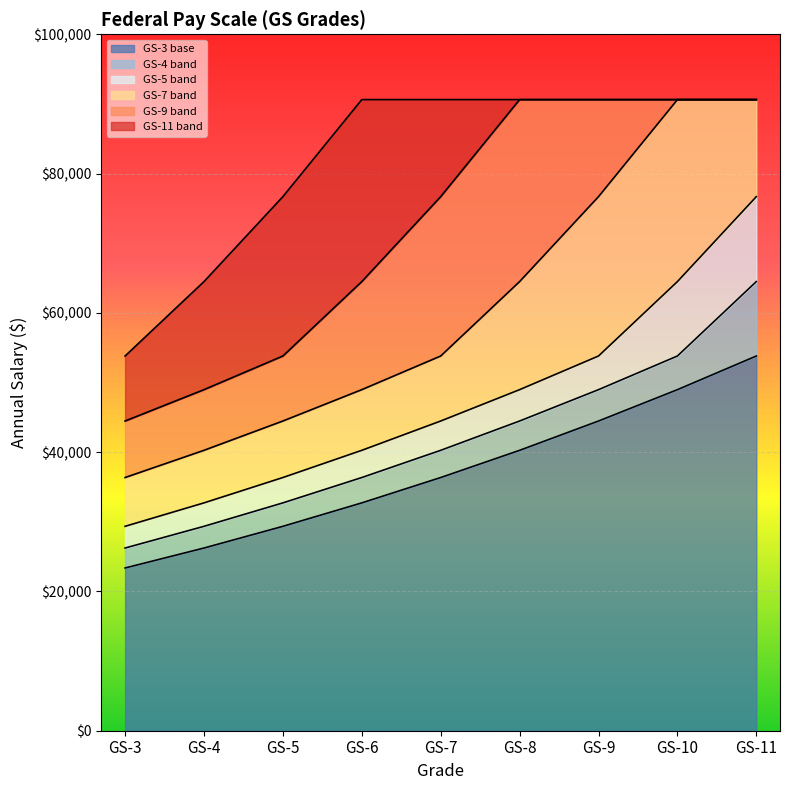

Which category has the lowest value in the GS-3 base series?

GS-3